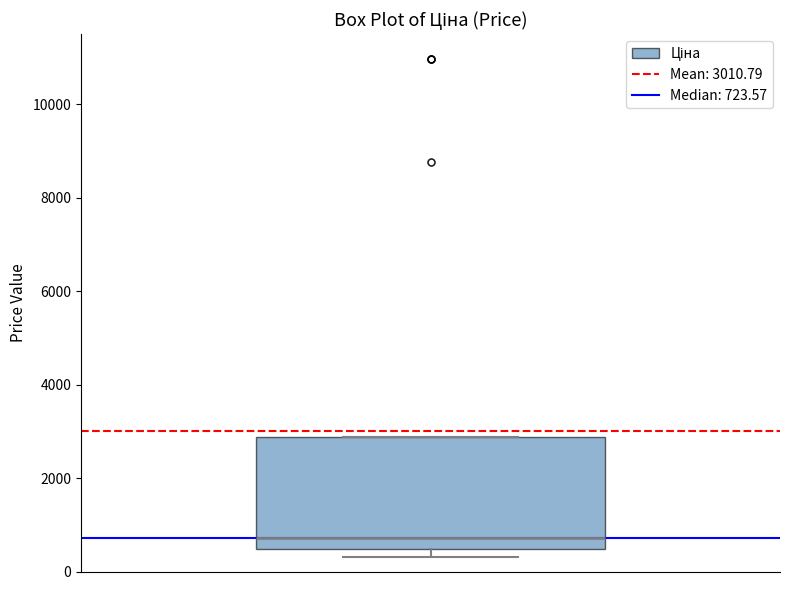

Where is the lower edge of the box on the y-axis? The values are not printed on the chart, so give them approximately, as read against the axis.

400